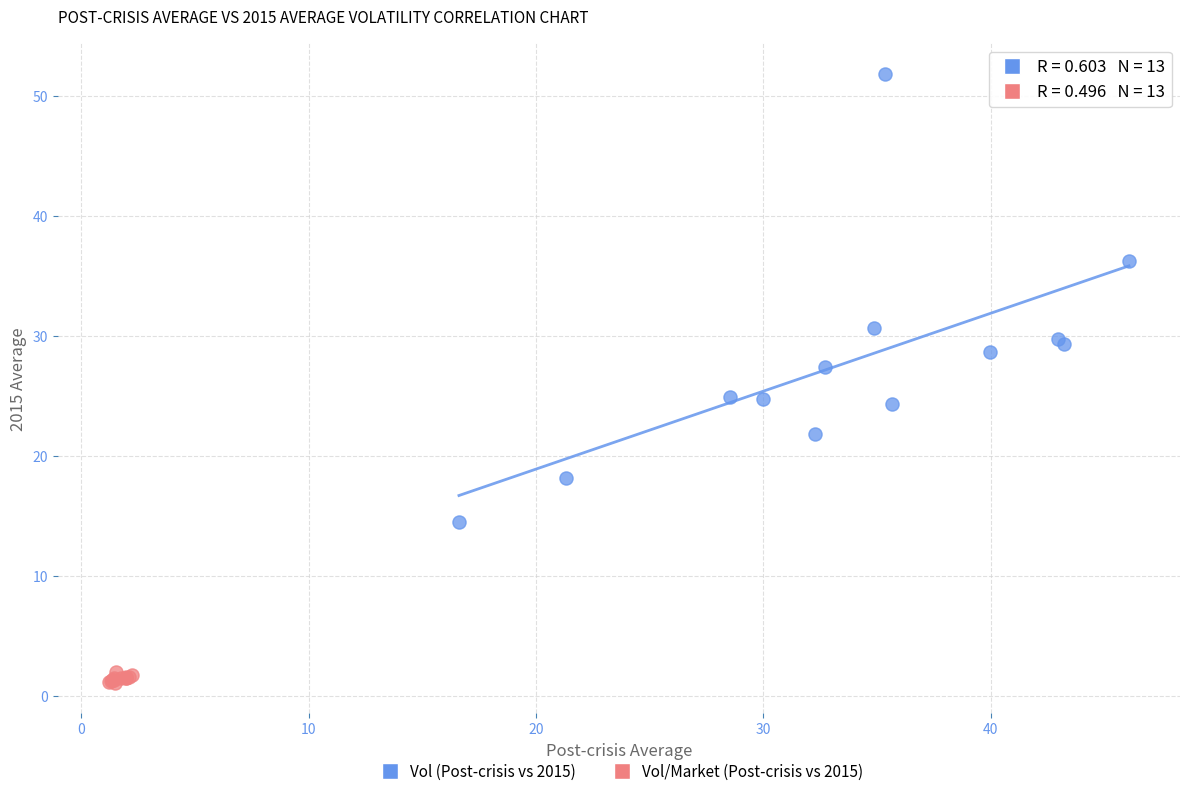

What are all the series names shown in the legend?

Vol (Post-crisis vs 2015), Vol/Market (Post-crisis vs 2015)